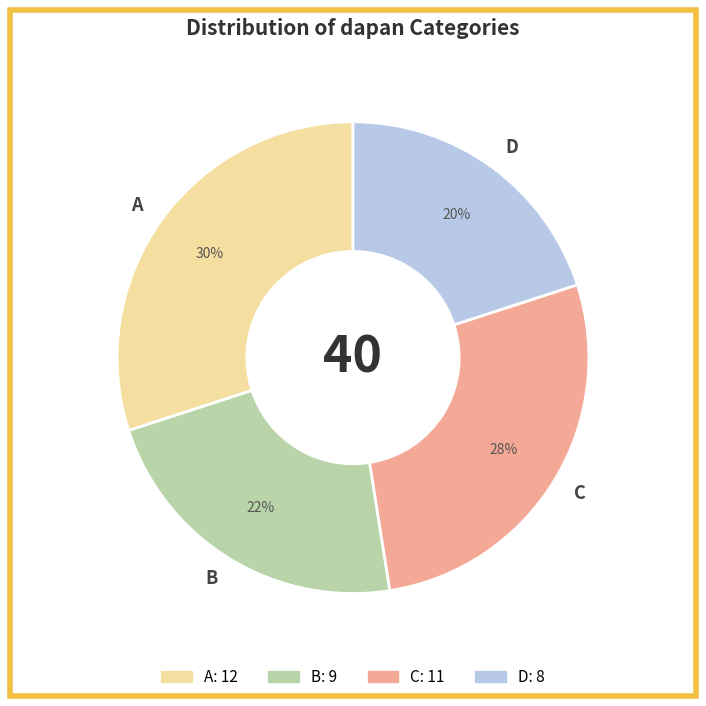

Does any single category account for the majority?

No